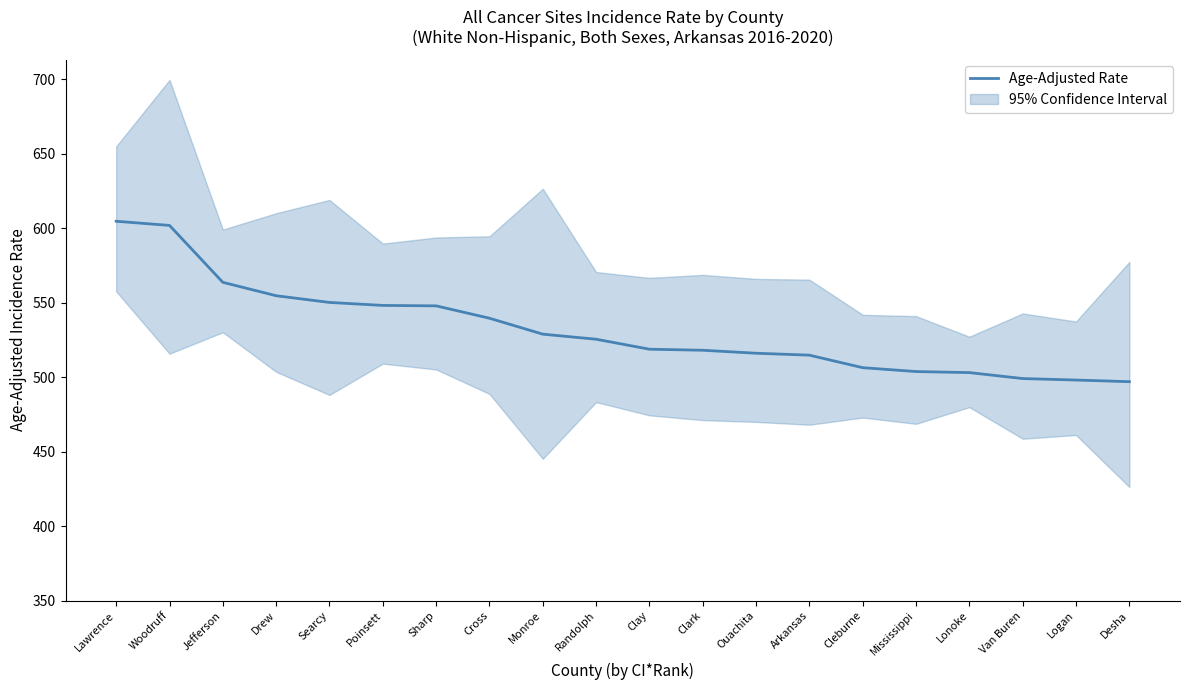

Where does the data first go above 525?

Lawrence